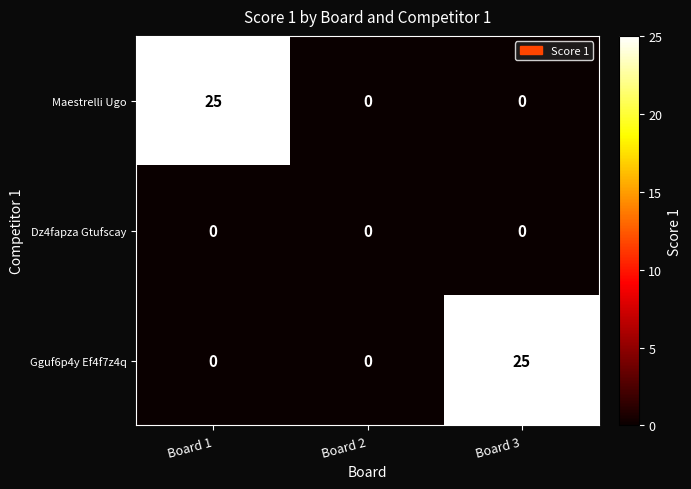

Reading right to left, what are all the values shown in this chart?

Maestrelli Ugo: 0	0	25
Dz4fapza Gtufscay: 0	0	0
Gguf6p4y Ef4f7z4q: 25	0	0